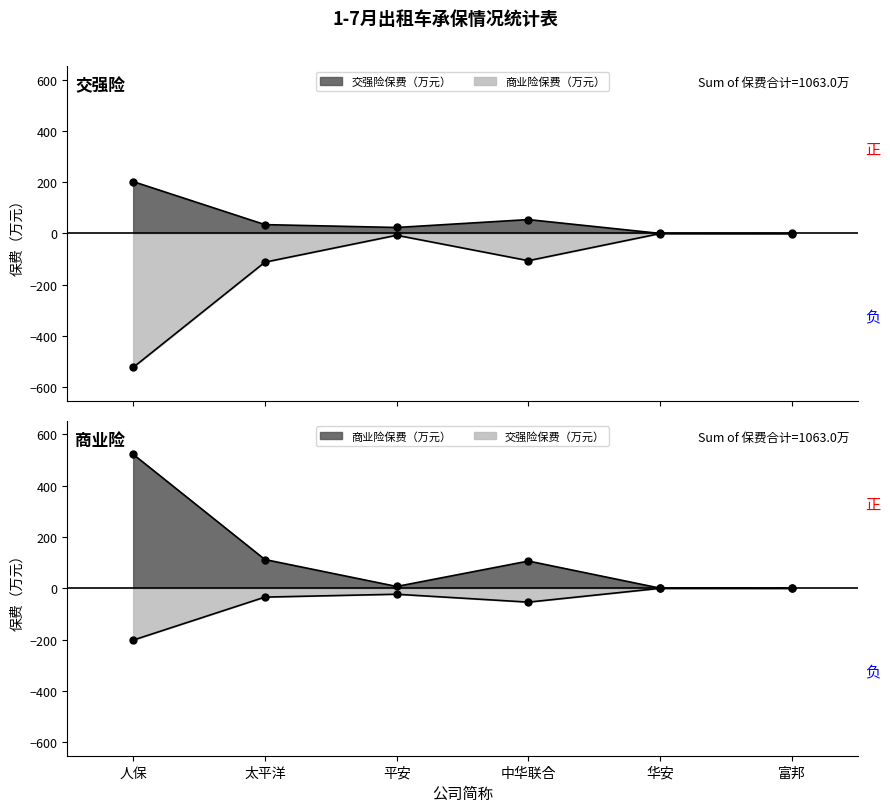

True or false: 交强险保费（万元） and 商业险保费（万元） intersect in this chart.

False